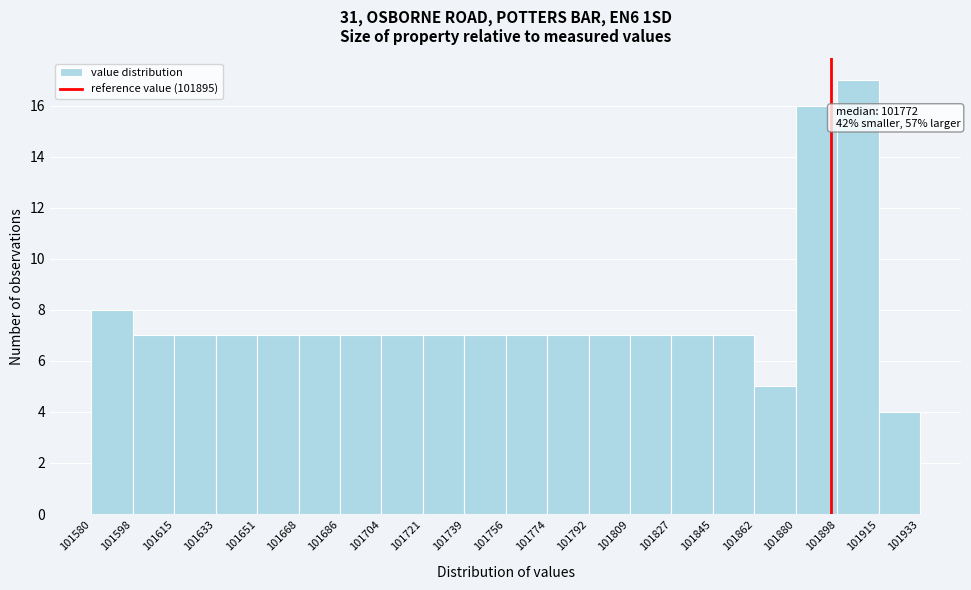

Which range on the x-axis has the tallest bar?

101898 to 101915